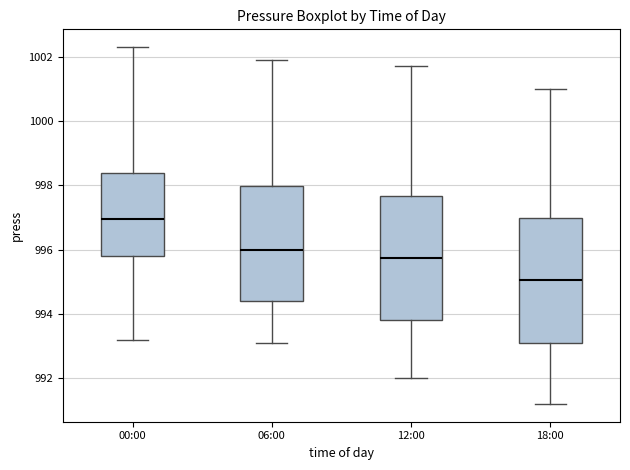

Reading left to right, transcribe this box plot: for each box, give where its median line is, the range the box spans, and where its two whiskers end, as read against the y-axis. The values are not printed on the chart, so give them approximately, as read against the axis.

00:00: median 997.0, box 995.8 to 998.4, whiskers 993.2 to 1002.4
06:00: median 996.0, box 994.4 to 998.0, whiskers 993.2 to 1002.0
12:00: median 995.8, box 993.8 to 997.6, whiskers 992.0 to 1001.8
18:00: median 995.0, box 993.2 to 997.0, whiskers 991.2 to 1001.0